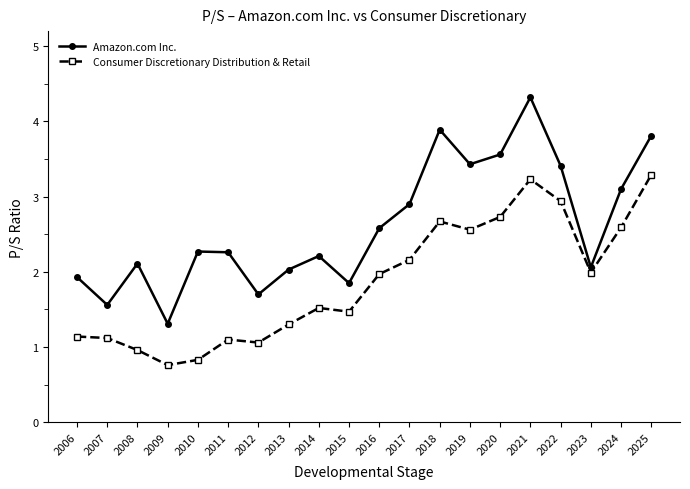

List the series in order of their peak value, highest first.

Amazon.com Inc., Consumer Discretionary Distribution & Retail